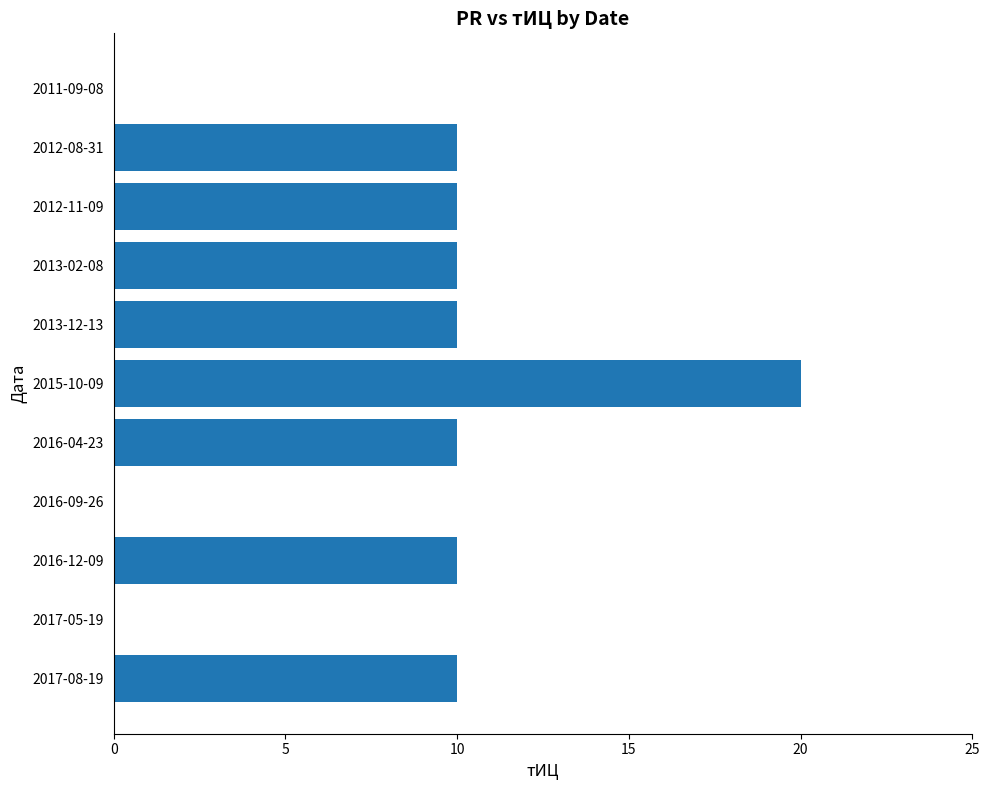

What is the sum of the values at 2012-08-31 and 2015-10-09?

30